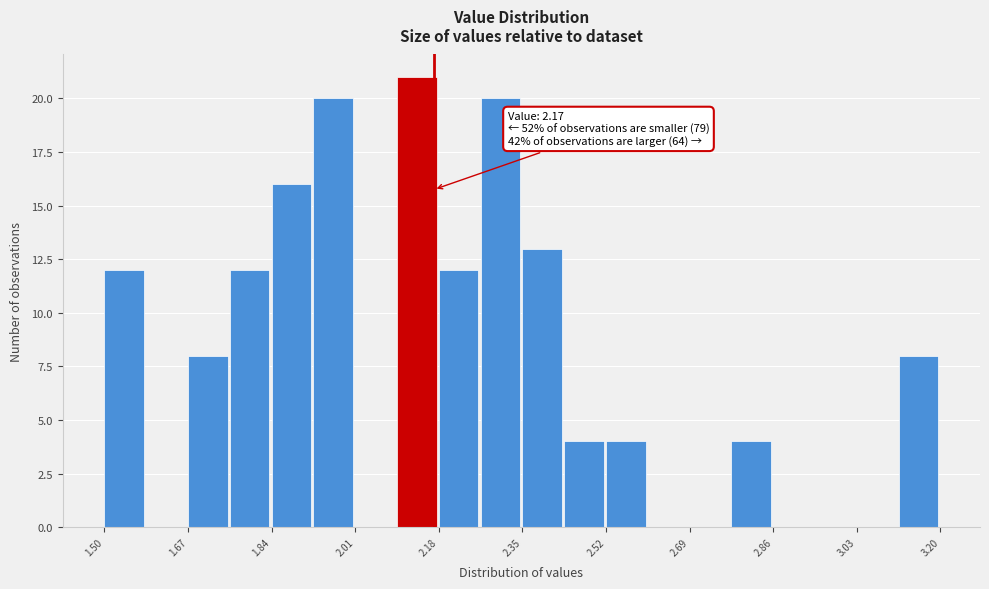

Which range on the x-axis has the tallest bar?

2.095 to 2.180